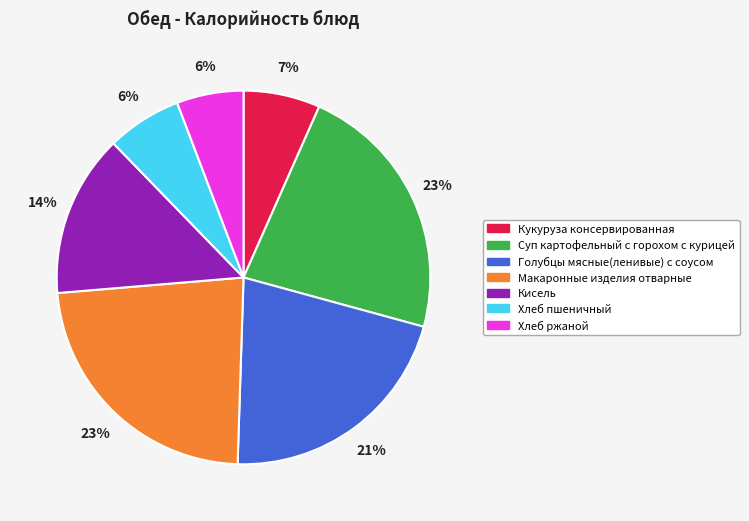

How many segments does this pie chart have?

7